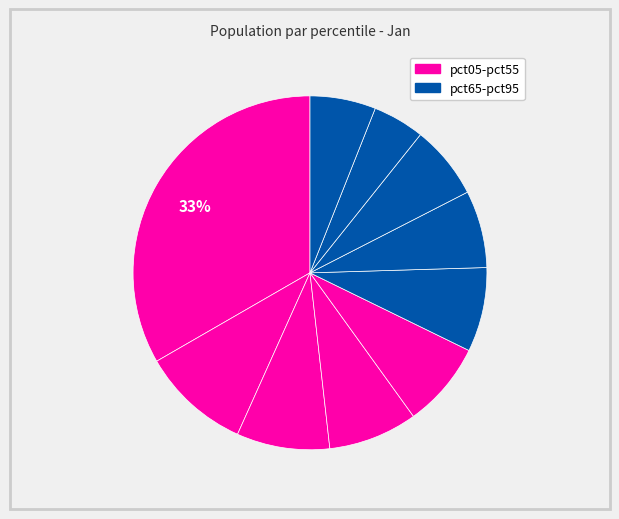

How many slices are in this pie chart?

10